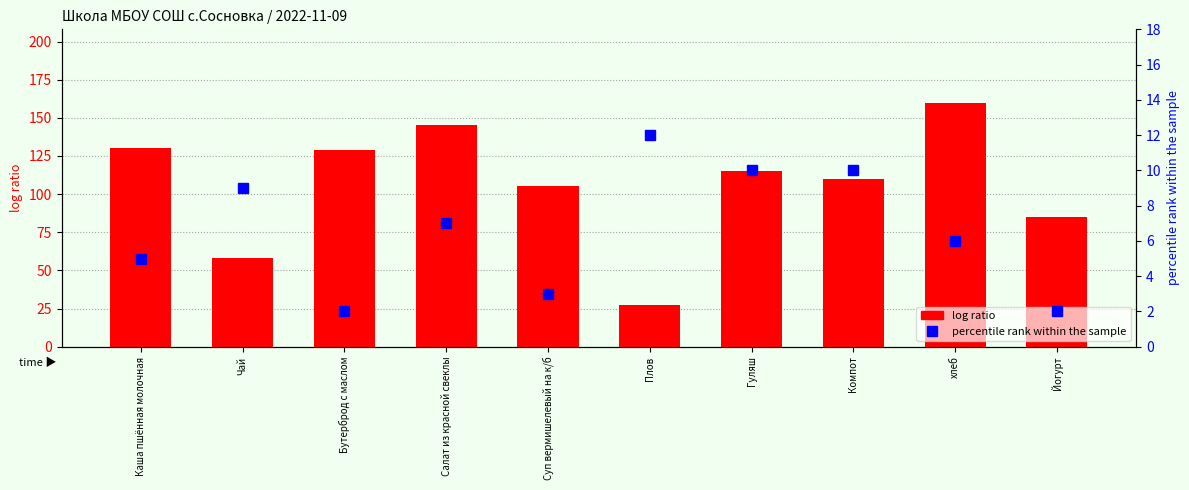

List the labels in order of percentile rank within the sample value, largest first.

Плов, Гуляш, Компот, Чай, Салат из красной свеклы, хлеб, Каша пшённая молочная, Суп вермишелевый на к/б, Бутерброд с маслом, Йогурт